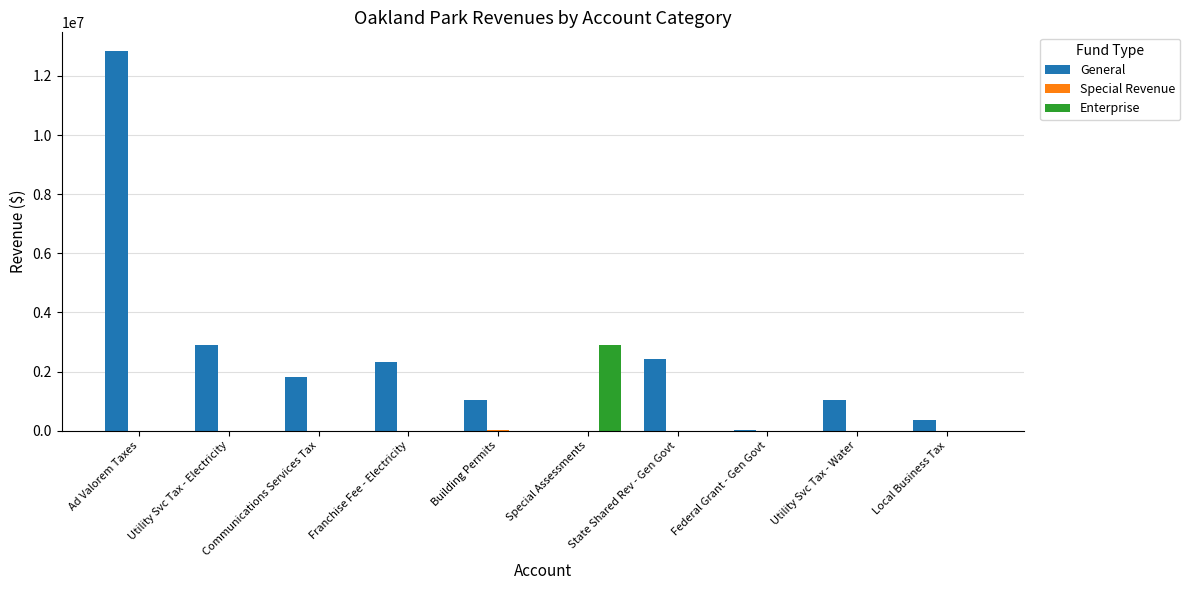

The General series shows 27290 at Federal Grant - Gen Govt. True or false?

True